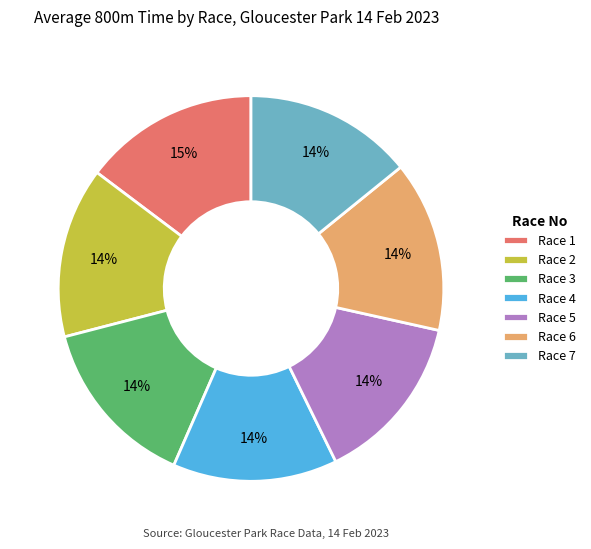

What percentage is the Race 7 slice, to the nearest percent?

14%